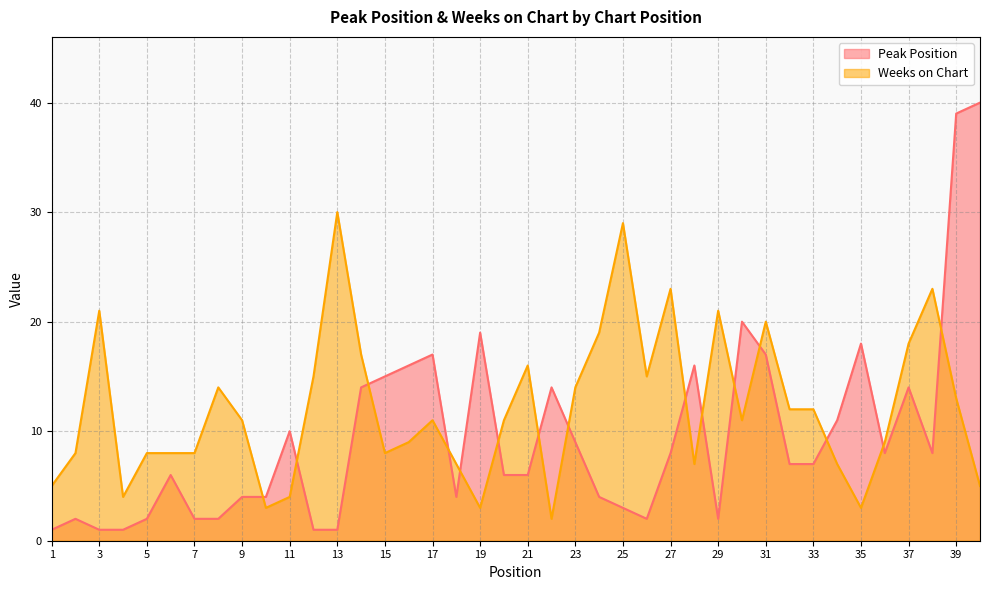

In Peak Position, how many points are lower than both neighbors (excluding endpoints)?

5